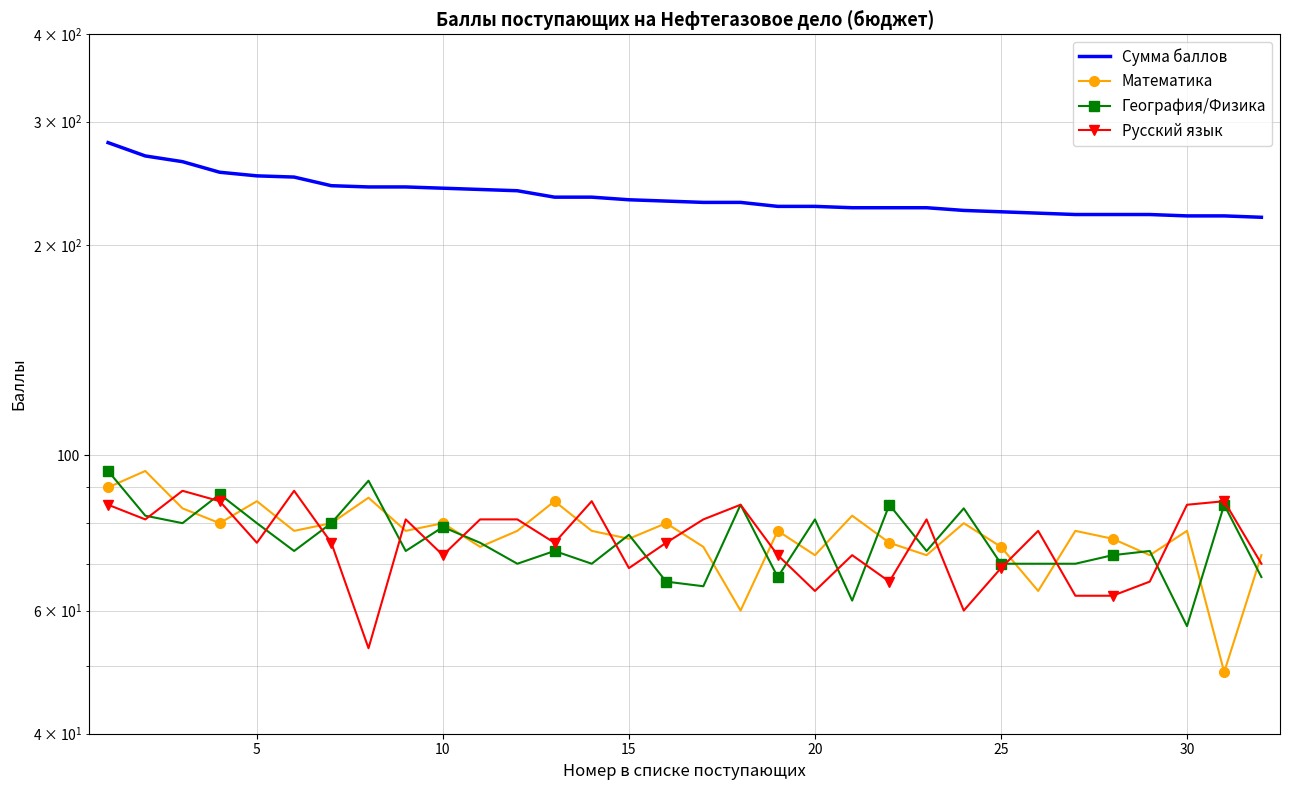

What is the difference between the География/Физика values at 29 and 9?

22